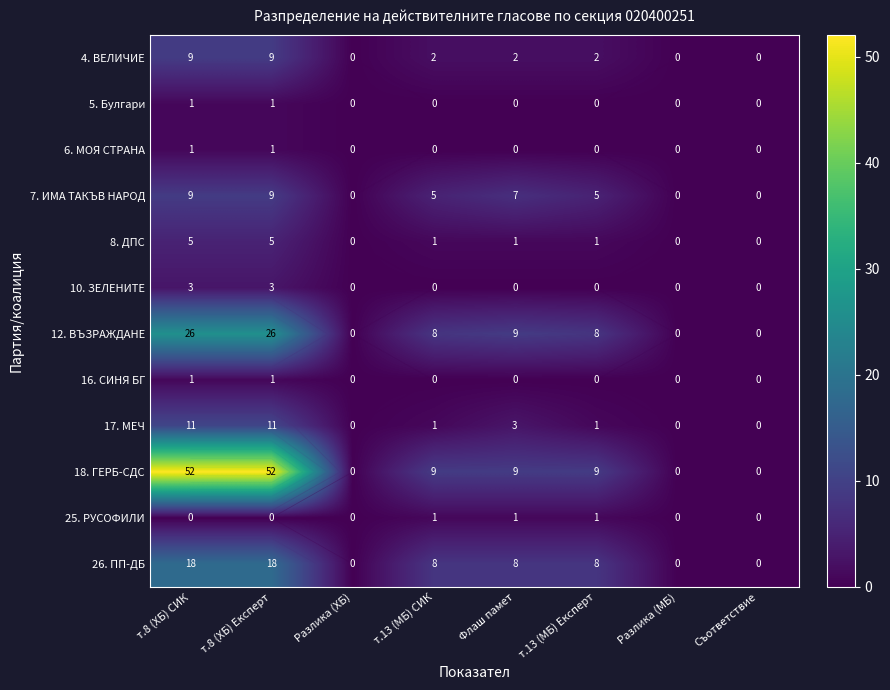

What is the maximum value for 12. ВЪЗРАЖДАНЕ?

26